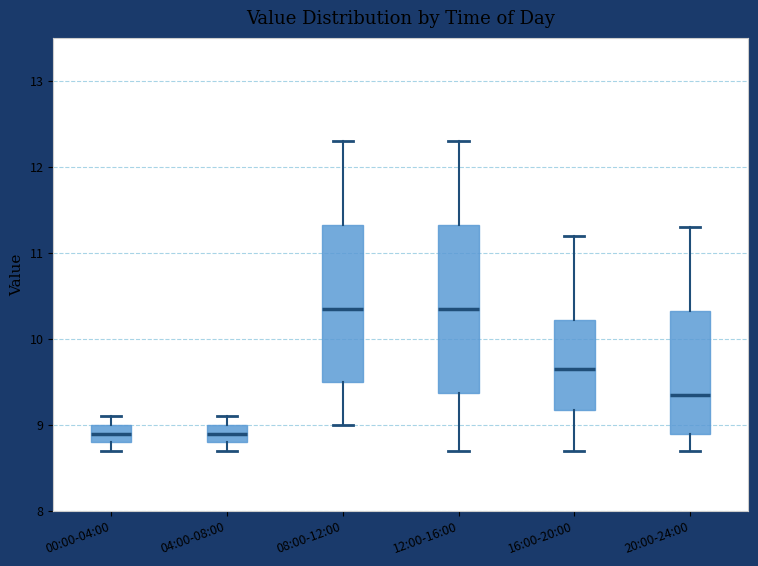

Reading left to right, read every box against the y-axis: the position of its median line, the range the box covers, and the ends of its whiskers. The values are not printed on the chart, so give them approximately, as read against the axis.

00:00-04:00: median 8.9, box 8.8 to 9.0, whiskers 8.7 to 9.1
04:00-08:00: median 8.9, box 8.8 to 9.0, whiskers 8.7 to 9.1
08:00-12:00: median 10.4, box 9.5 to 11.3, whiskers 9.0 to 12.3
12:00-16:00: median 10.4, box 9.4 to 11.3, whiskers 8.7 to 12.3
16:00-20:00: median 9.7, box 9.2 to 10.2, whiskers 8.7 to 11.2
20:00-24:00: median 9.4, box 8.9 to 10.3, whiskers 8.7 to 11.3